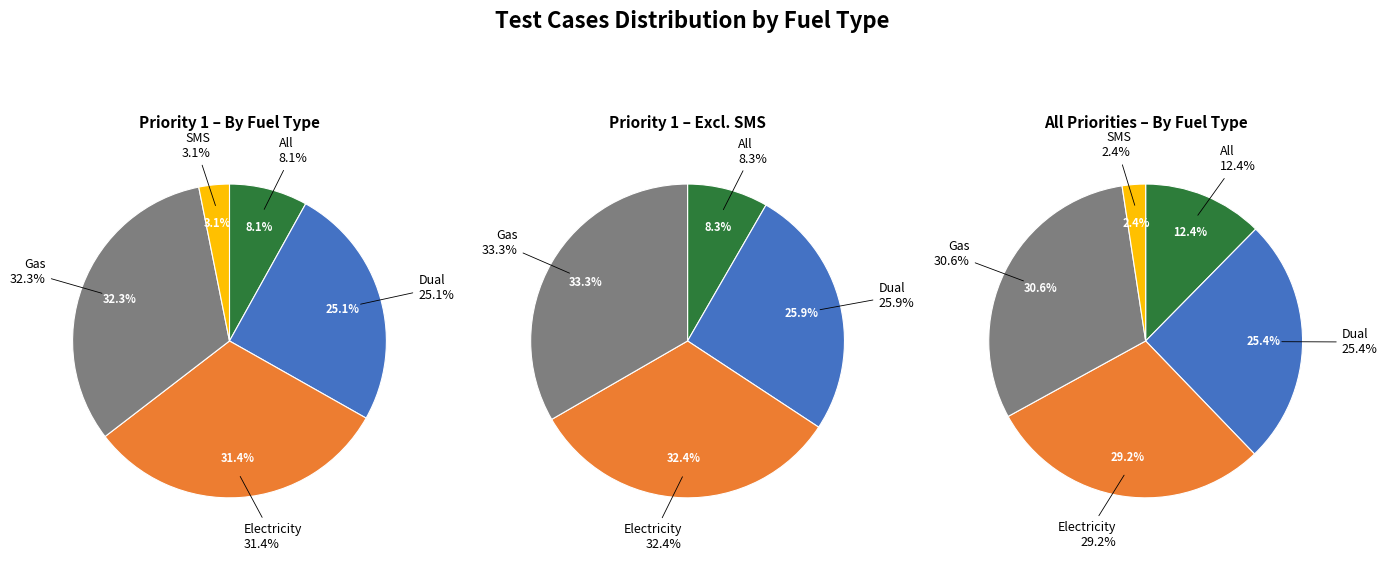

Which category has the smallest portion of the pie?

SMS